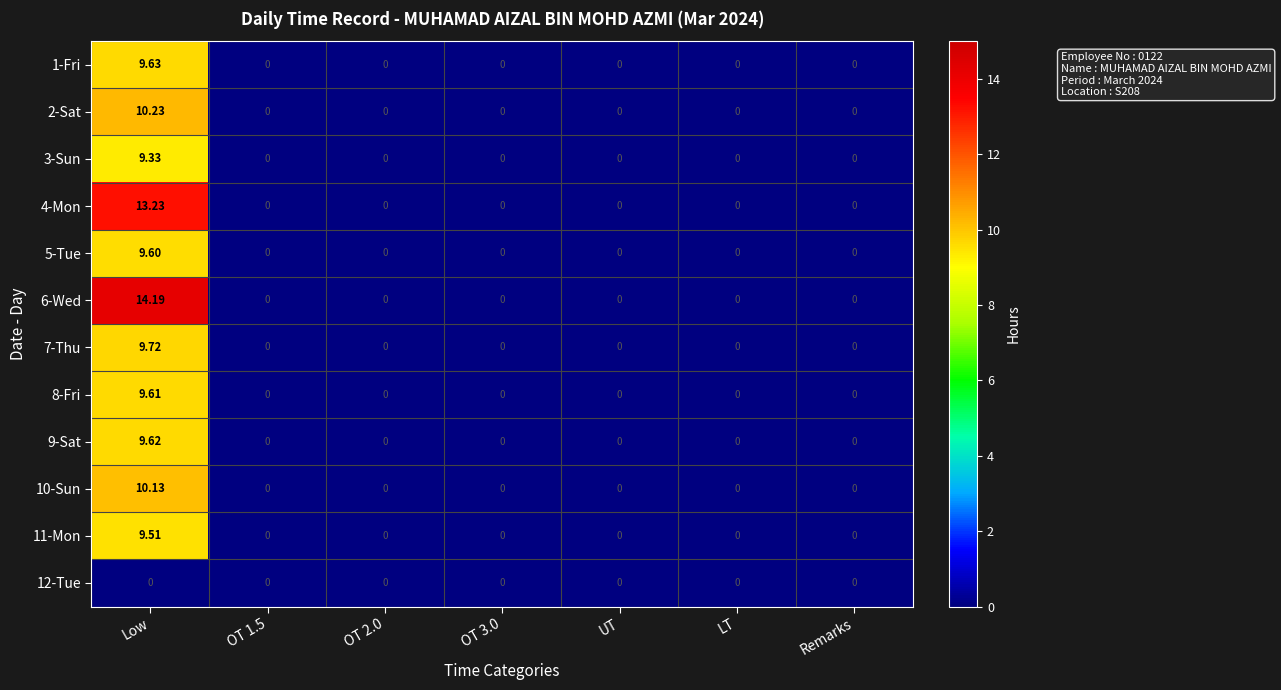

At which category is the sum across all series the highest?

Low